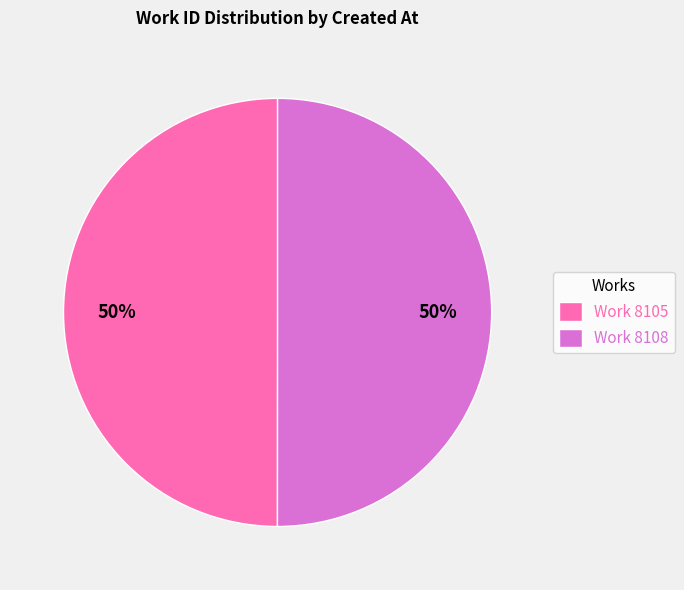

Do Work 8108 and Work 8105 together represent more than half of the pie?

Yes